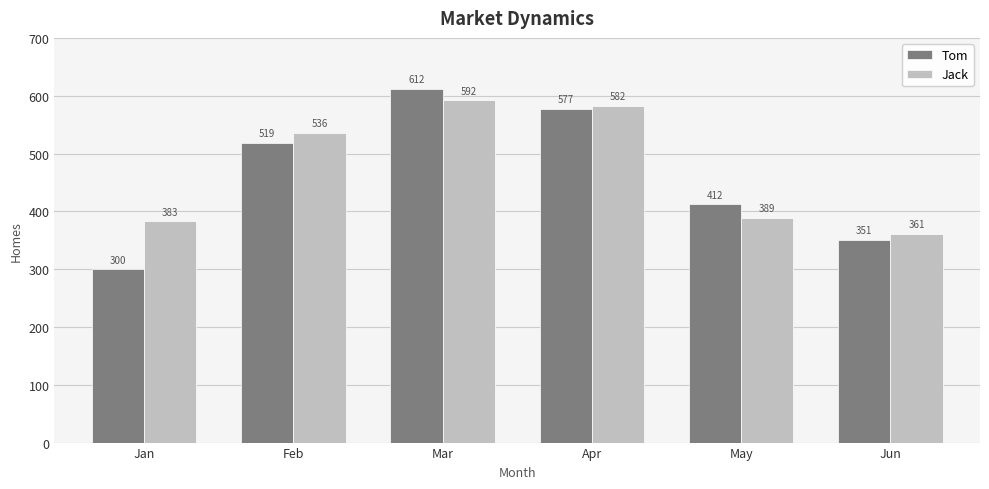

What is the value of the Jack bar at the 4th from the left?

582